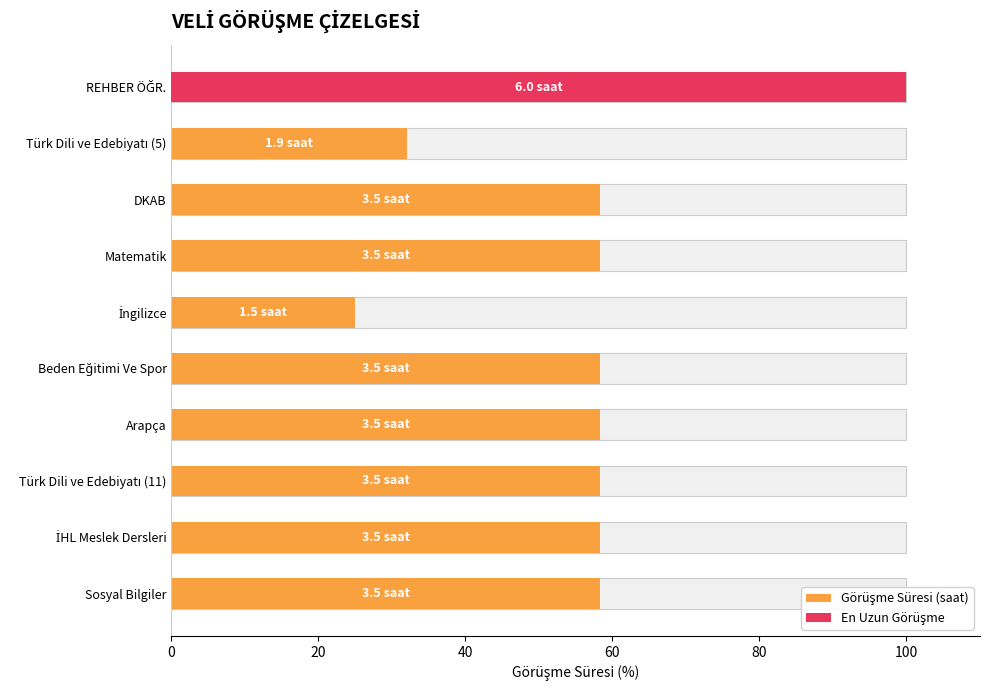

Approximately how many times larger is the value at REHBER ÖĞR. compared to Sosyal Bilgiler?

1.7